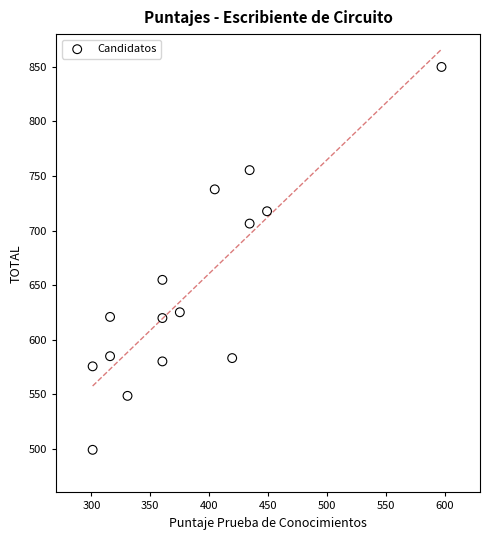

What Y value in the scatter plot is closest to 674?

654.8